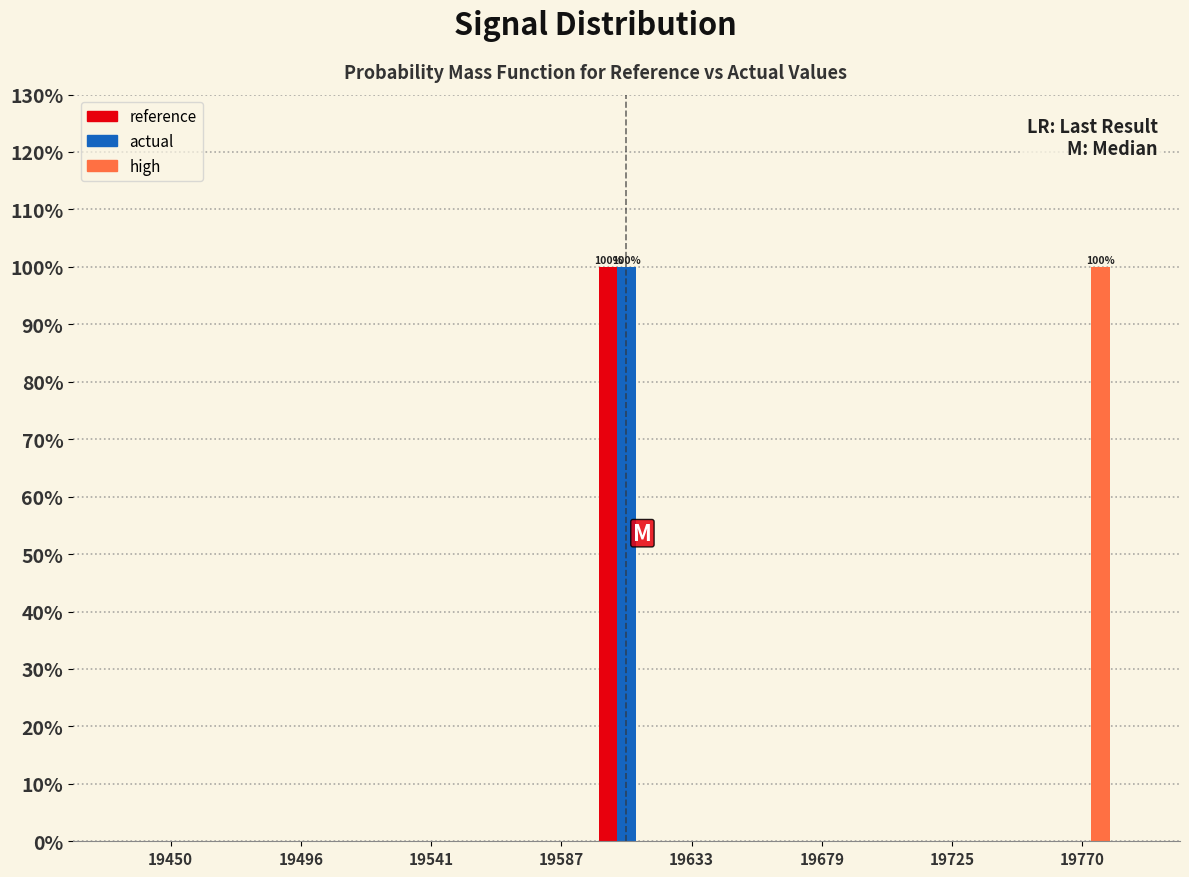

In the reference series, which range on the x-axis has the tallest bar?

19600 to 19620